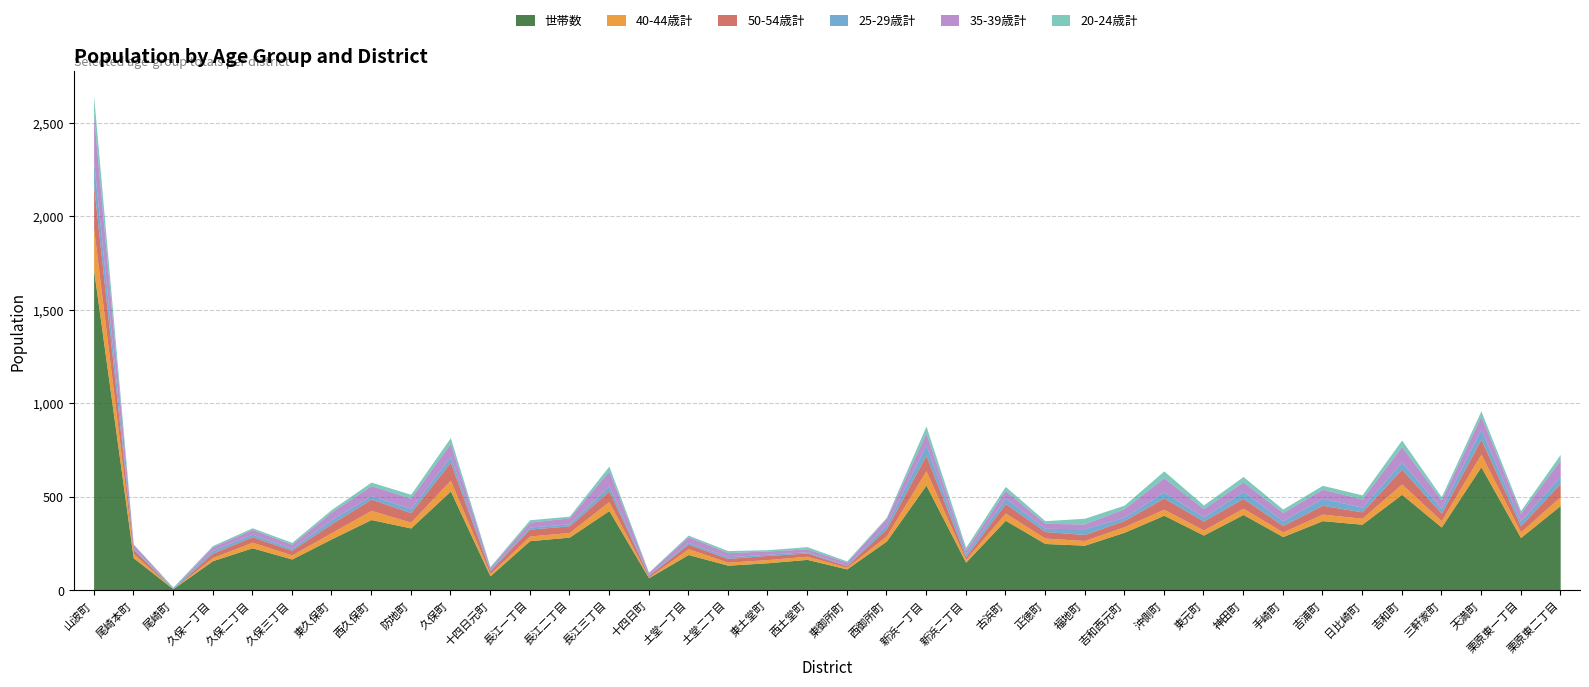

What is the sum of the 20-24歳計 values at 福地町 and 三軒家町?

49